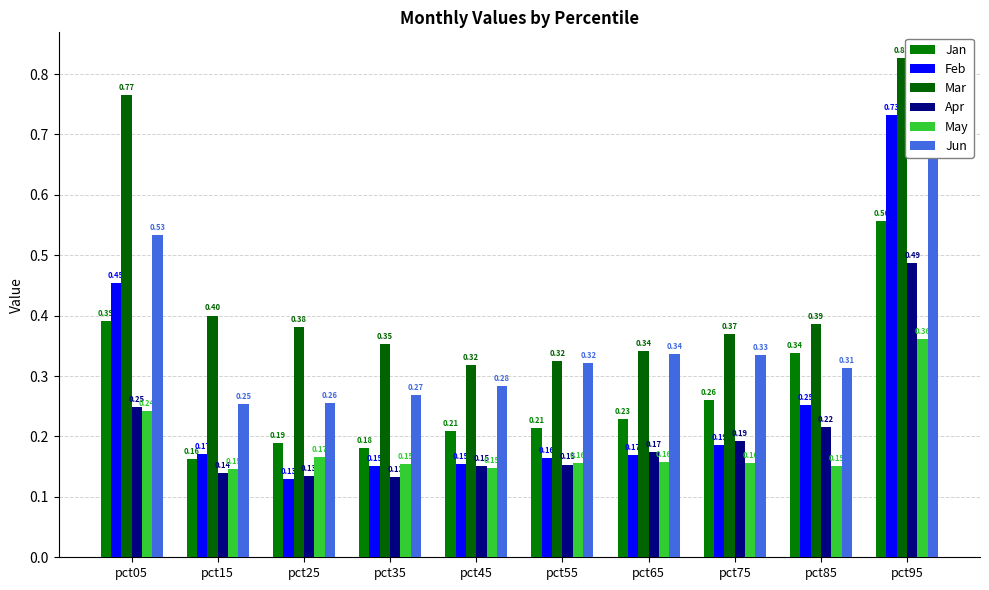

What is the approximate value of Mar at pct15?

0.4